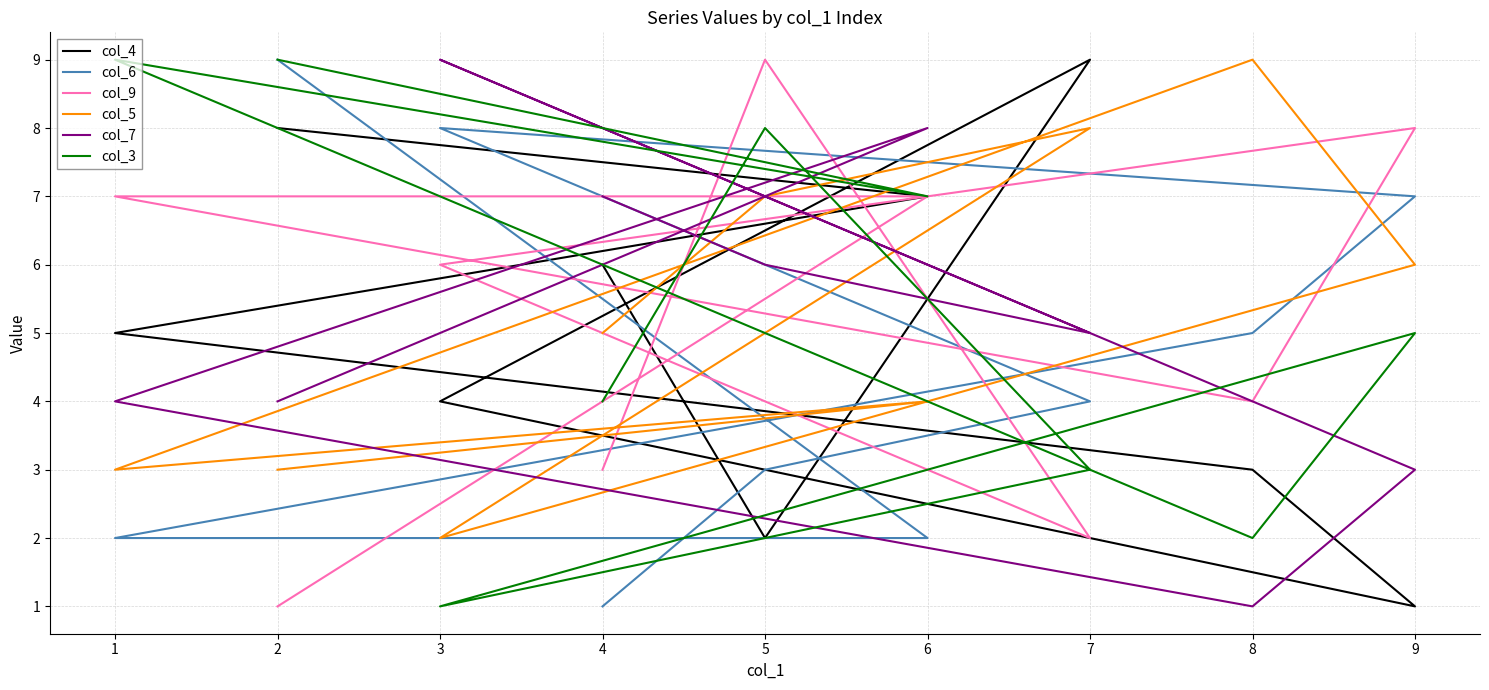

True or false: col_7 and col_6 cross at least once.

True